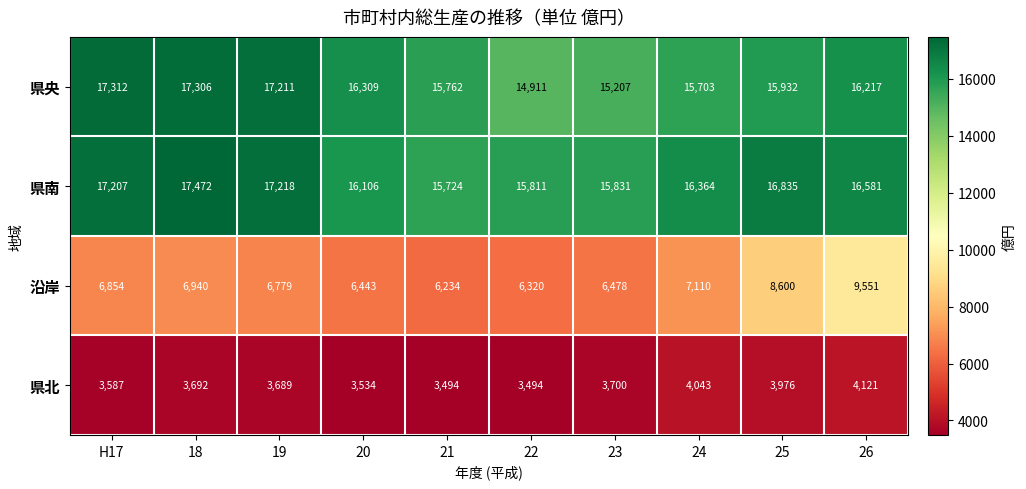

The value of 県南 at 21 is 15724. True or false?

True